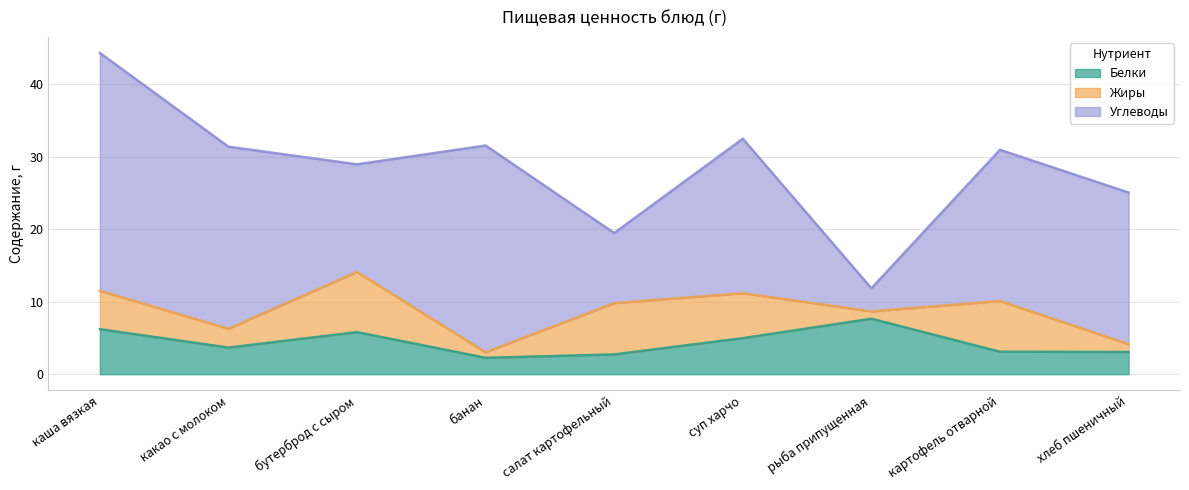

Between which two adjacent categories do Белки and Углеводы first intersect?

суп харчо and рыба припущенная